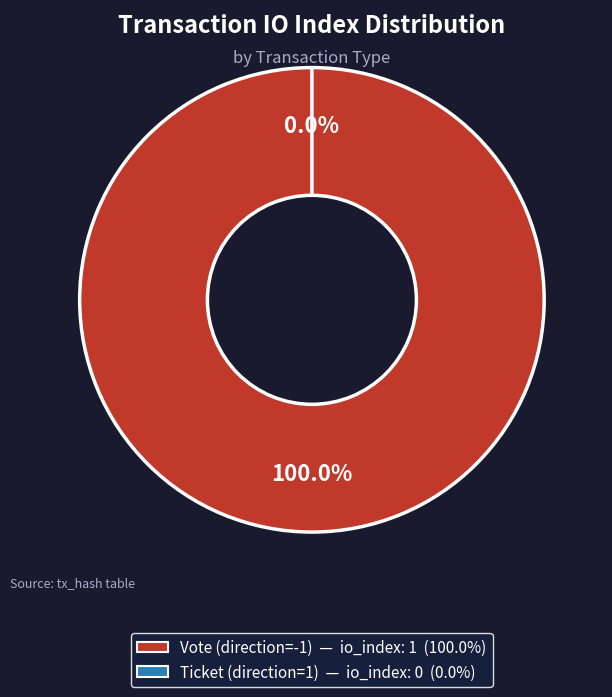

Is there a majority slice in this chart?

Yes